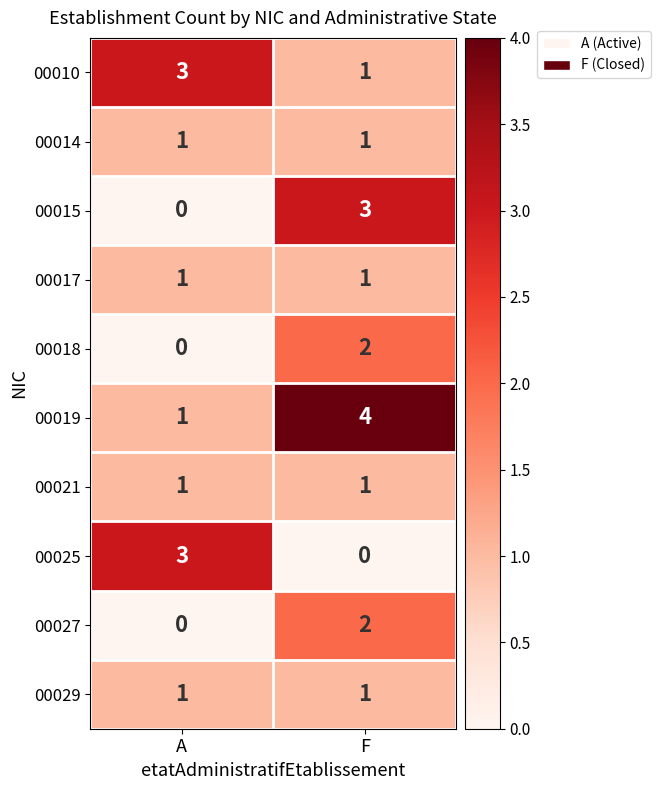

List the labels in order of 00019 value, smallest first.

A, F